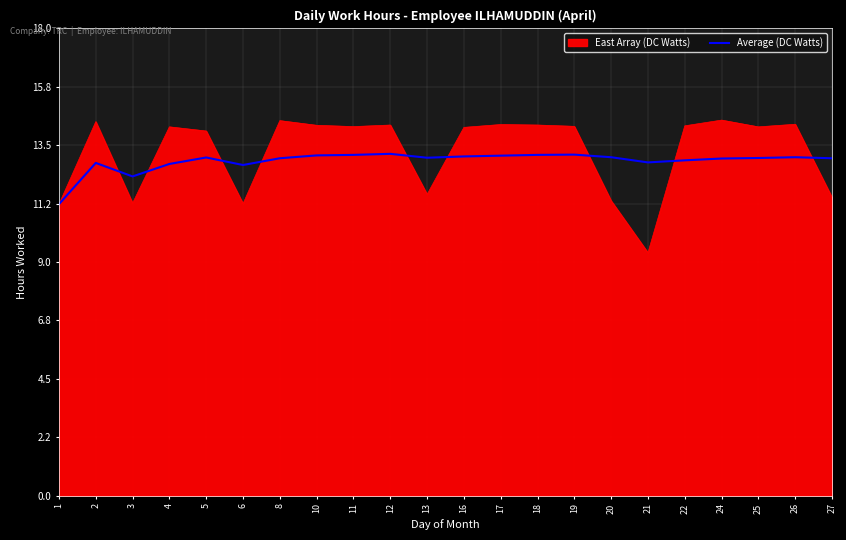

What is the smallest value displayed?

9.4